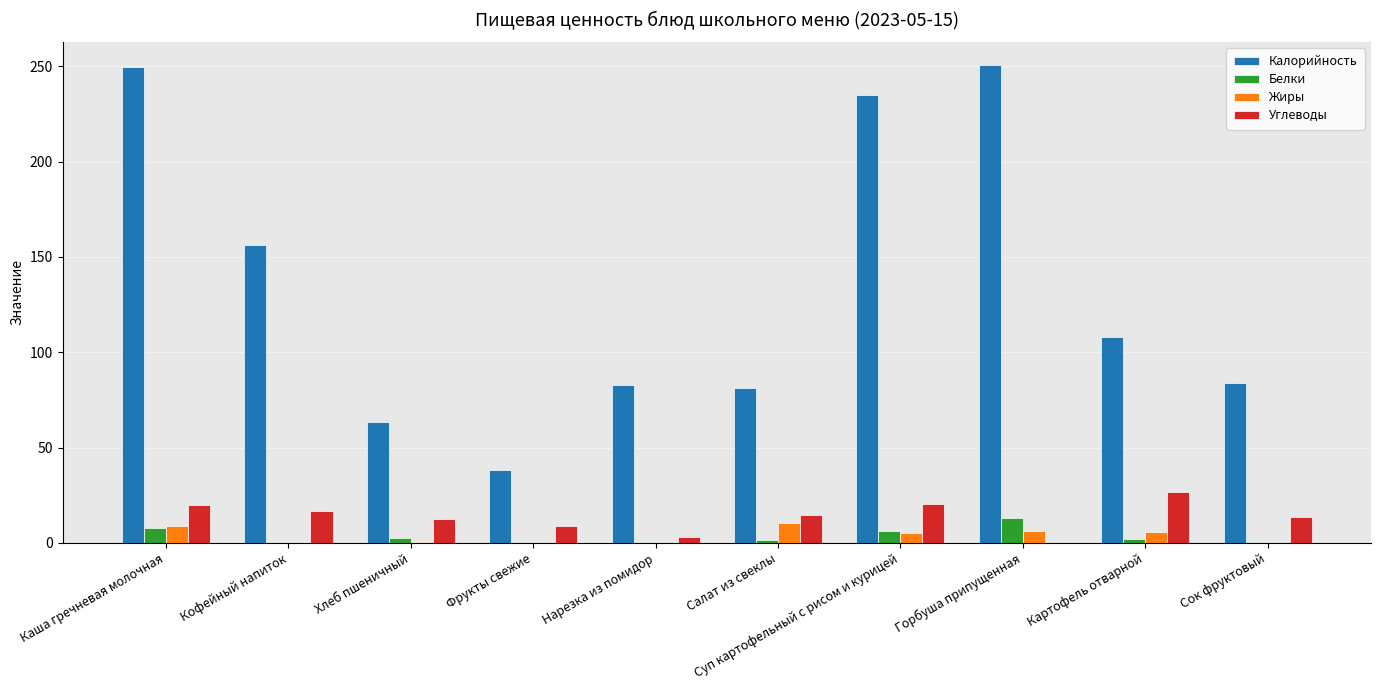

How many groups of bars are there?

10